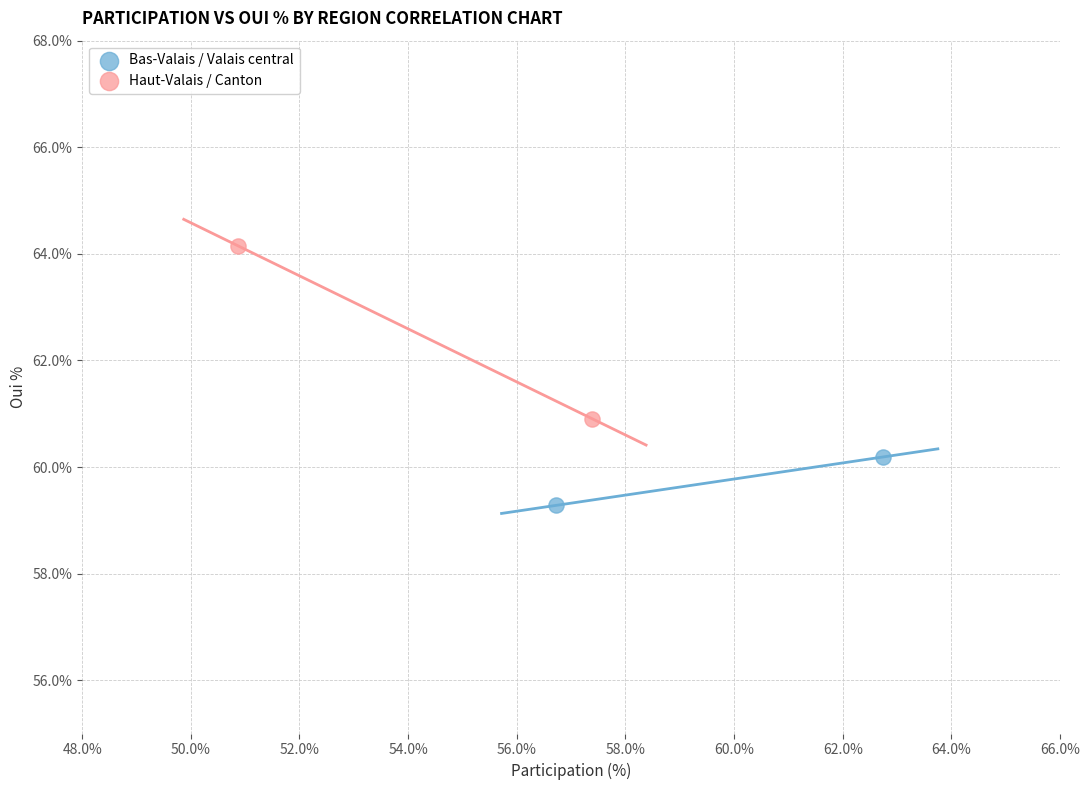

Which series reaches the maximum Y coordinate?

Haut-Valais / Canton